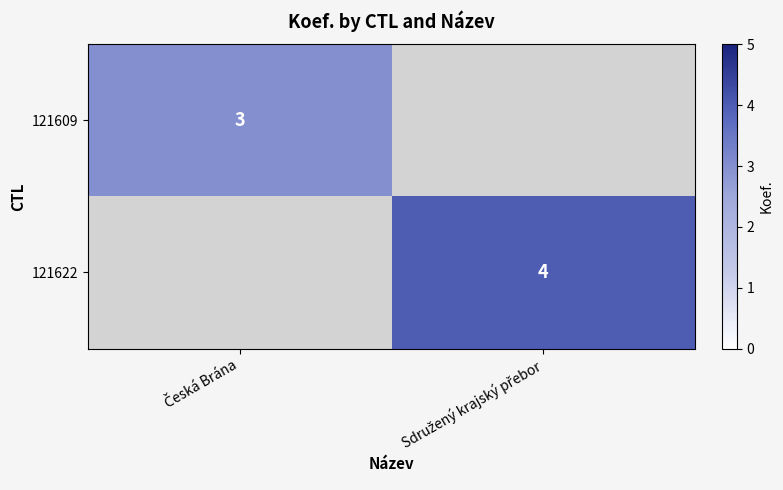

What is the total value across all series at Česká Brána?

3